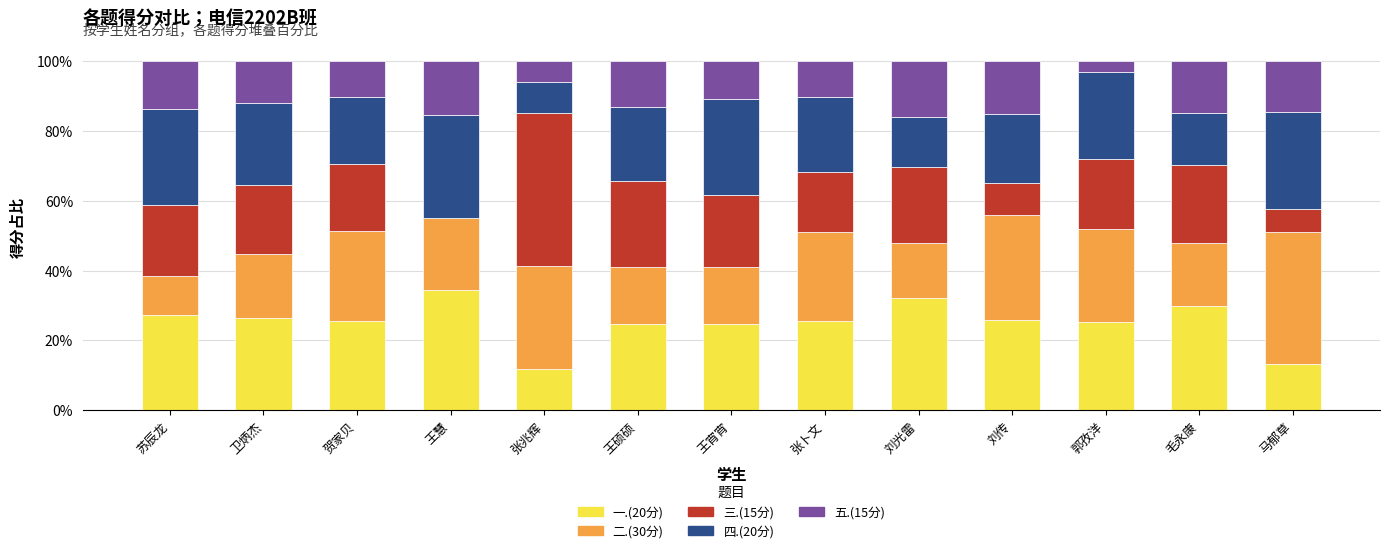

How many series are shown in this chart?

5